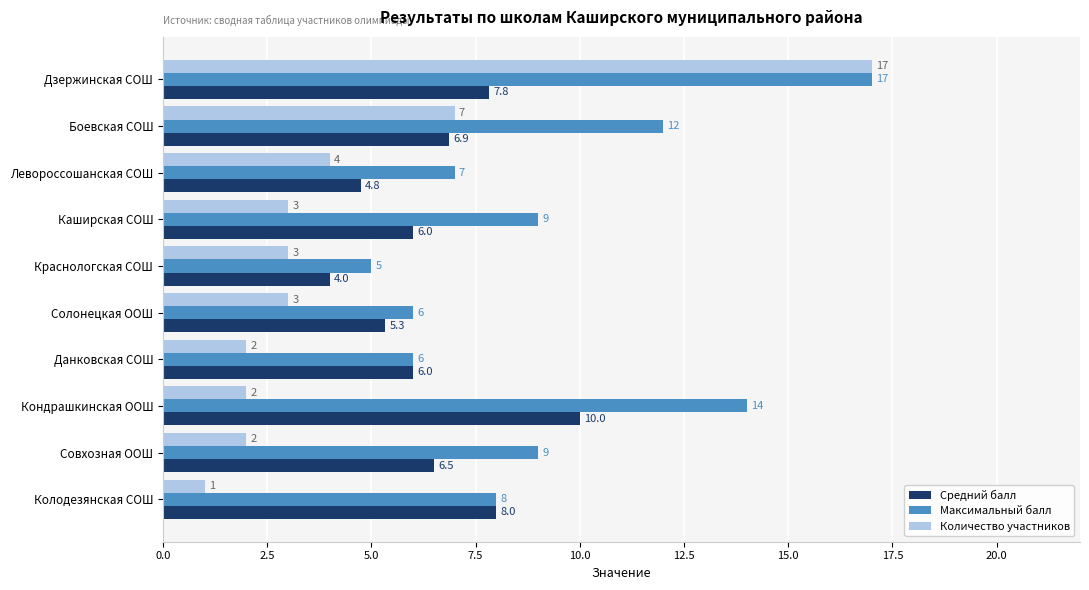

At Краснологская СОШ, list the series in order from largest to smallest.

Максимальный балл, Средний балл, Количество участников